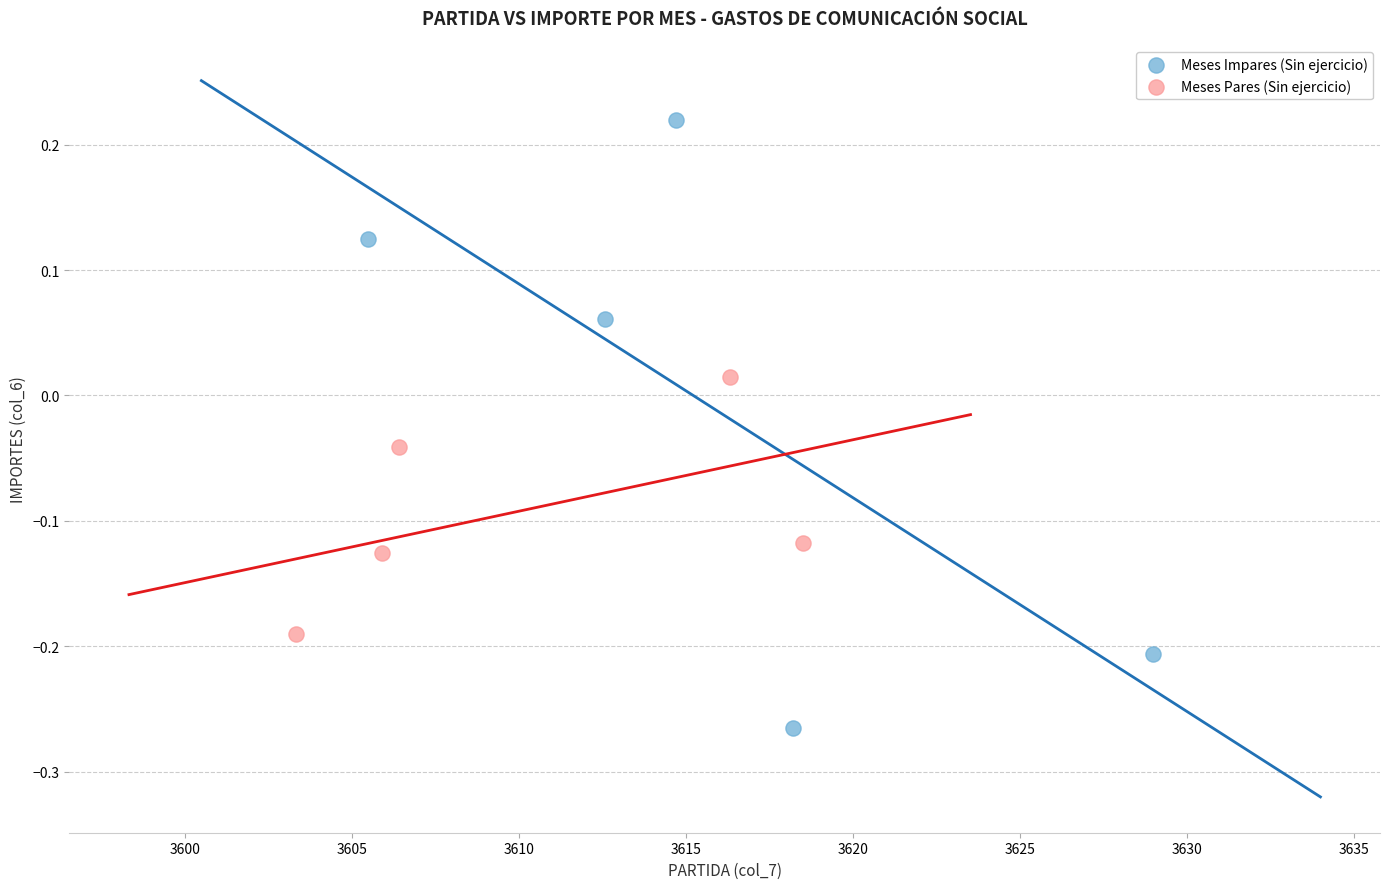

Which series reaches the maximum Y coordinate?

Meses Impares (Sin ejercicio)